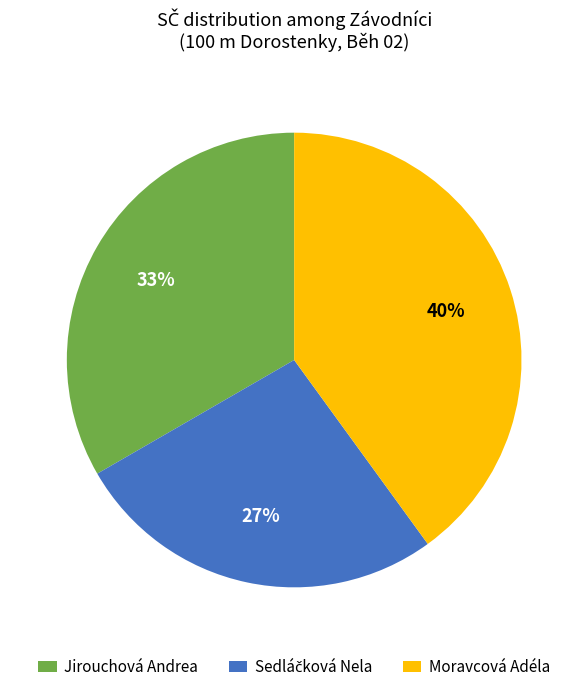

Which category has the biggest portion of the pie?

Moravcová Adéla